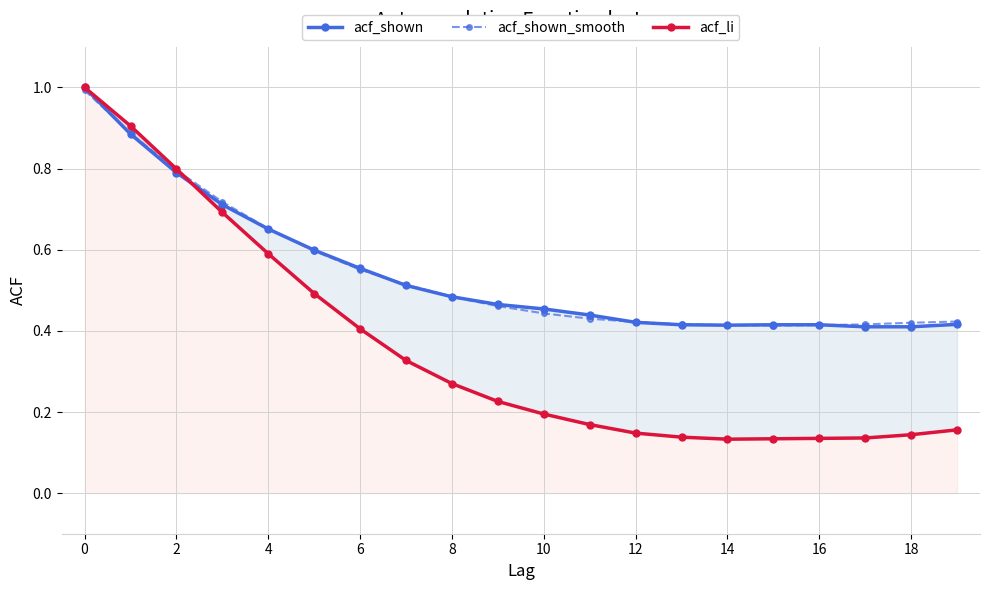

What is the highest value of the acf_shown_smooth series?

1.0